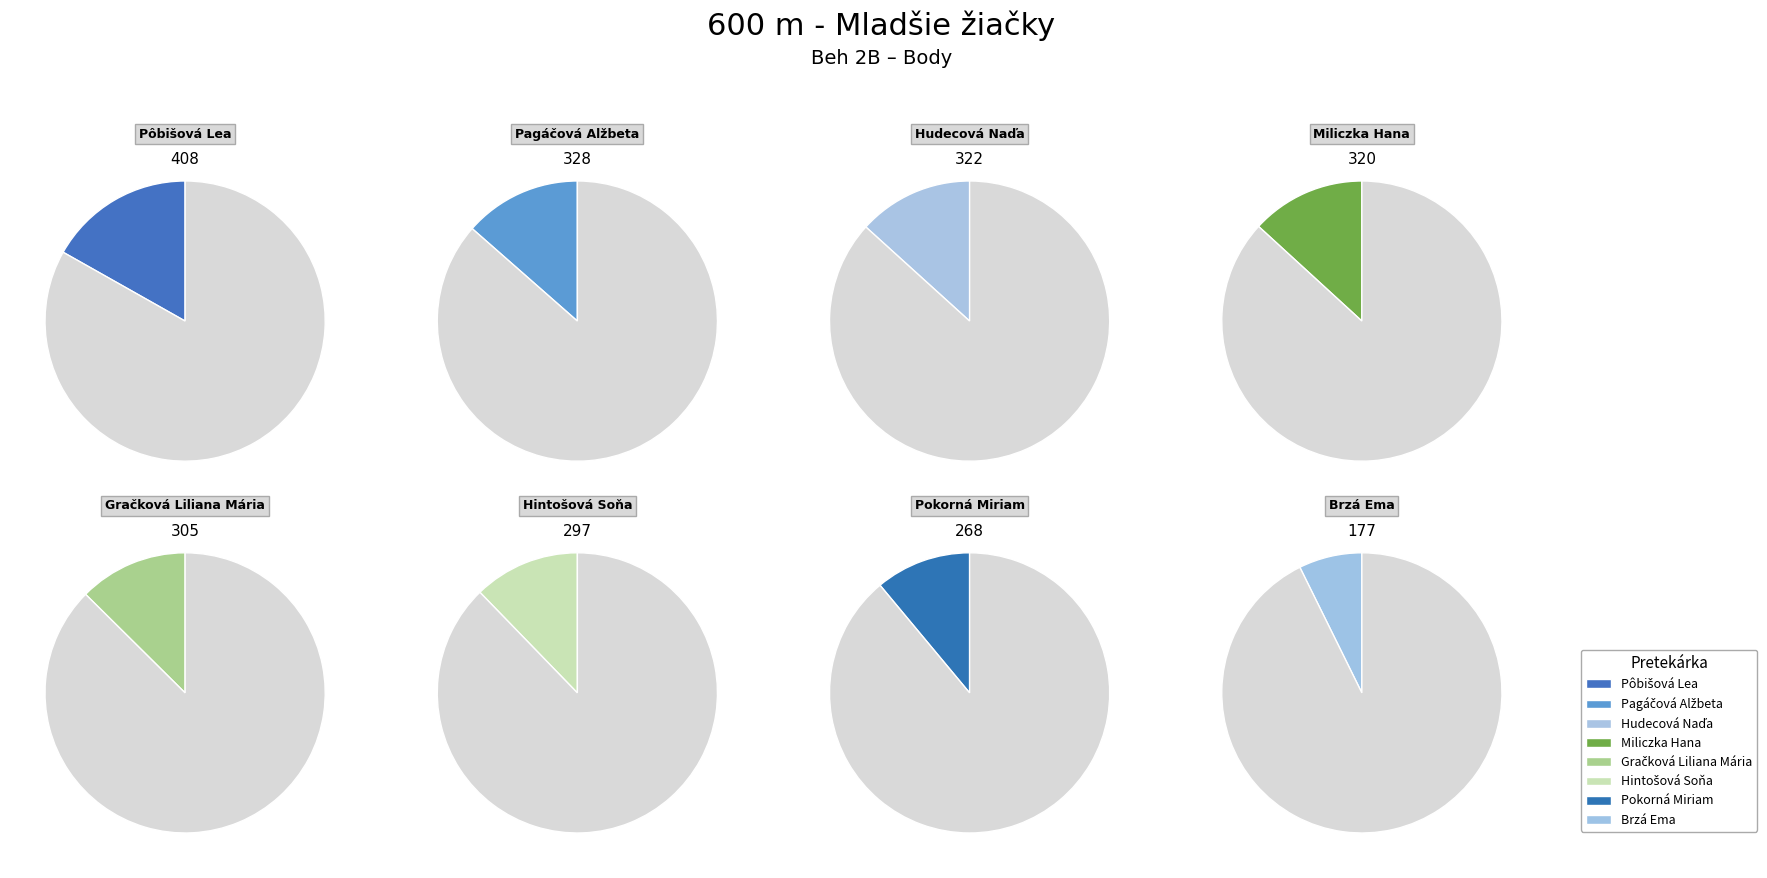

How much of the chart is everything except Gračková Liliana Mária?

87.4%